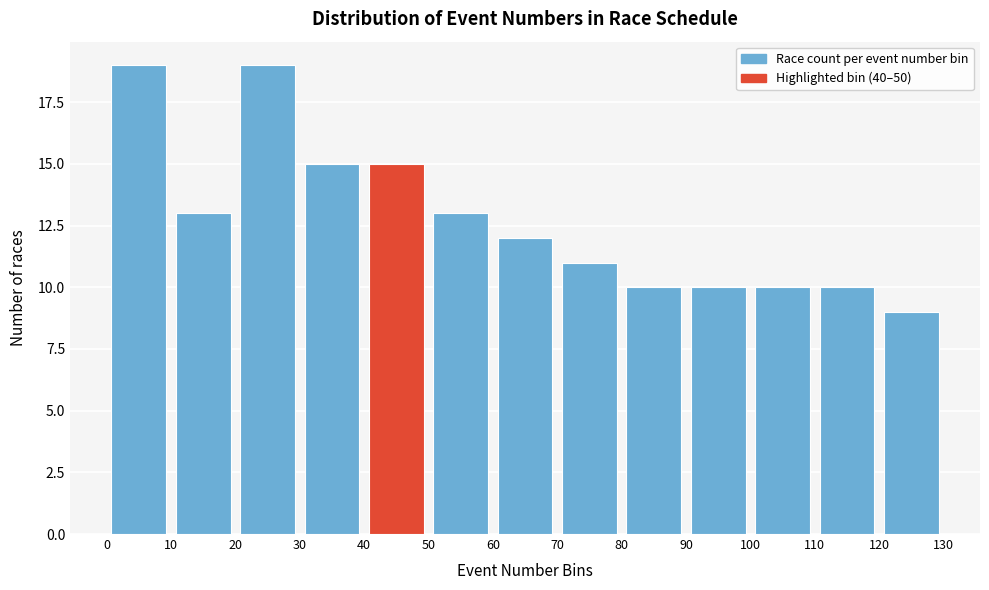

Reading left to right, transcribe this chart: for each bar, give the range it covers on the x-axis and its height. The values are not printed on the chart, so give them approximately, as read against the axis.

0 to 10: 19
10 to 20: 13
20 to 30: 19
30 to 40: 15
40 to 50: 15
50 to 60: 13
60 to 70: 12
70 to 80: 11
80 to 90: 10
90 to 100: 10
100 to 110: 10
110 to 120: 10
120 to 130: 9